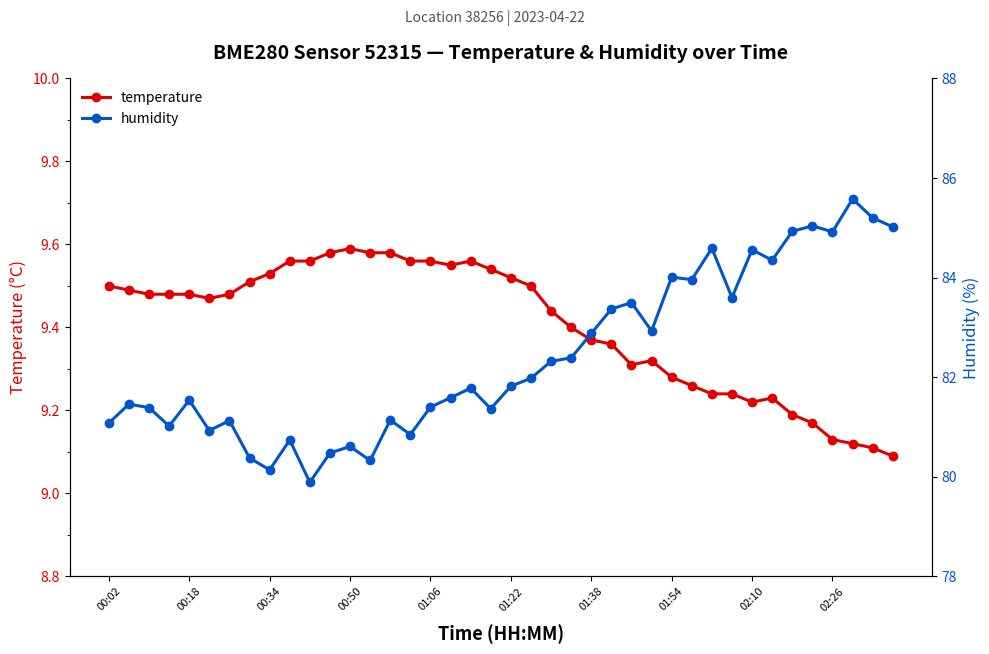

Is it true that temperature equals 2.8 at 00:50?

False